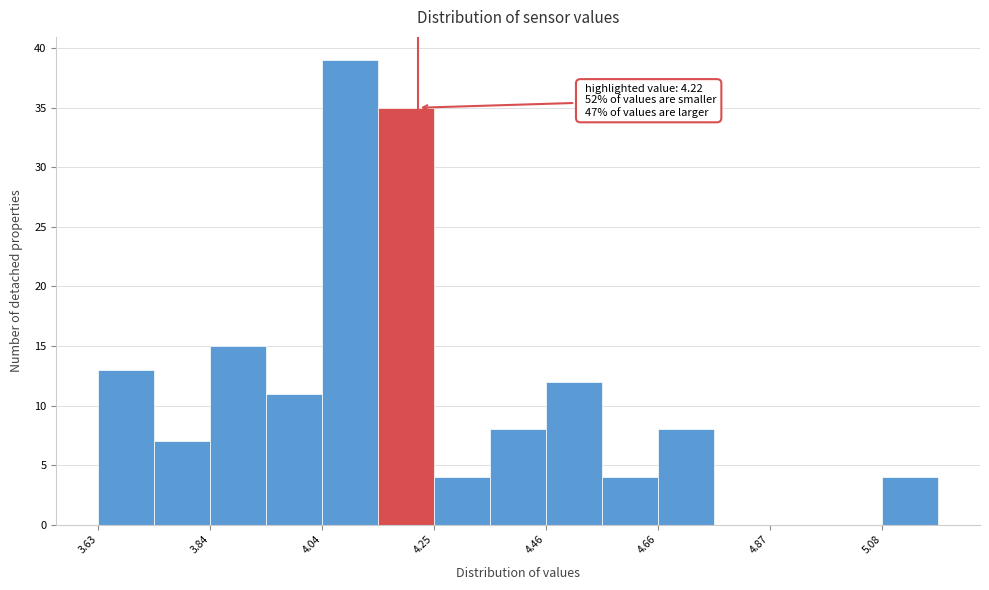

Read against the x-axis, roughly where is the centre of the tallest bar?

4.10